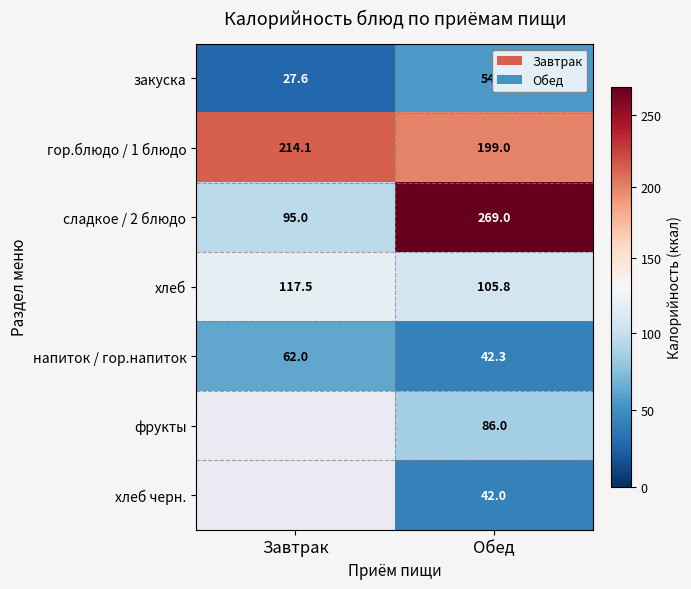

What is the minimum value for закуска?

27.6